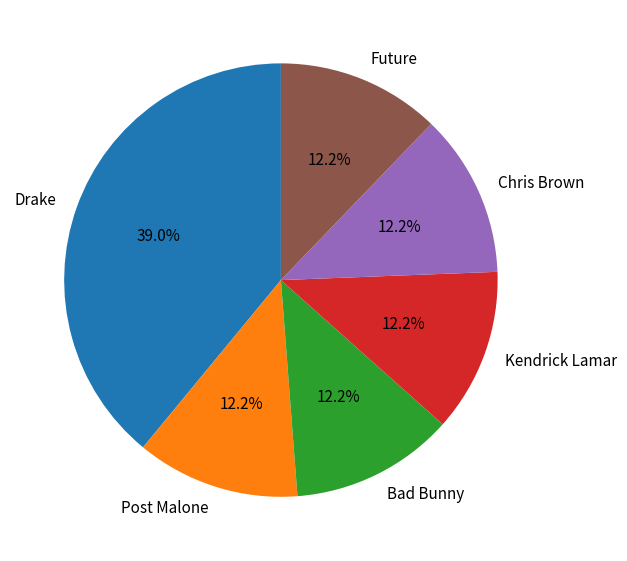

Is Bad Bunny the majority of the pie?

No